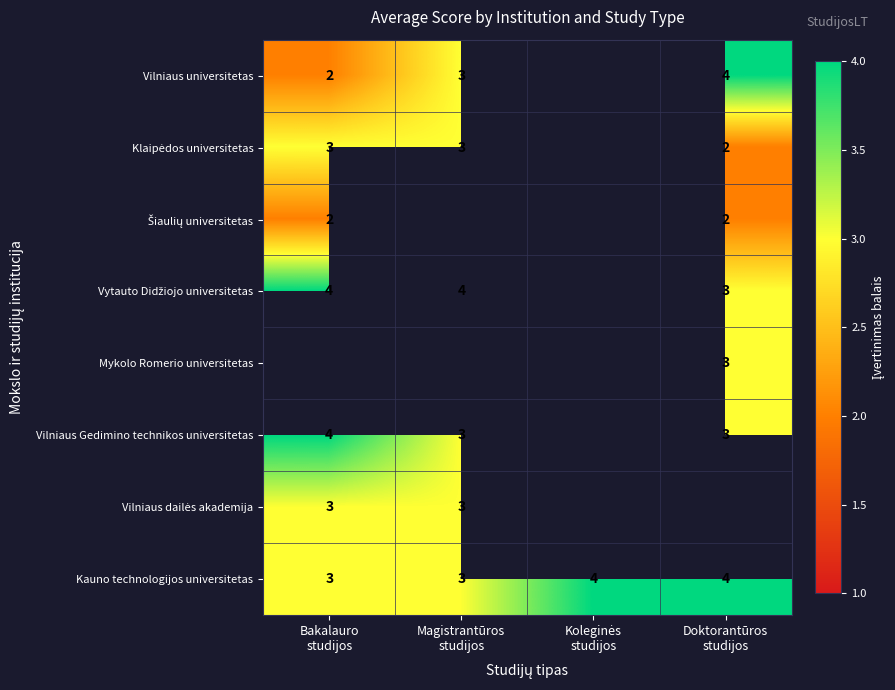

Count the Kauno technologijos universitetas values in the range 3 to 4.

4